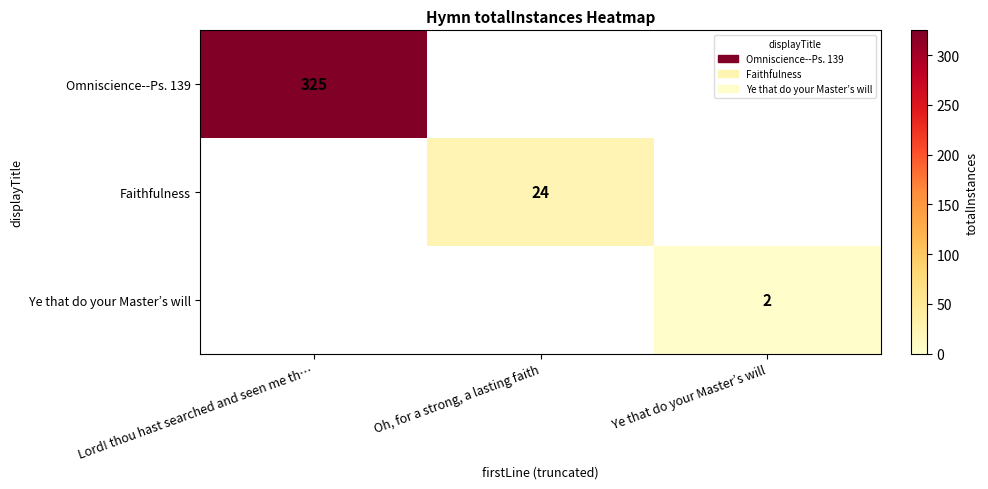

What is the greatest value displayed?

325.0